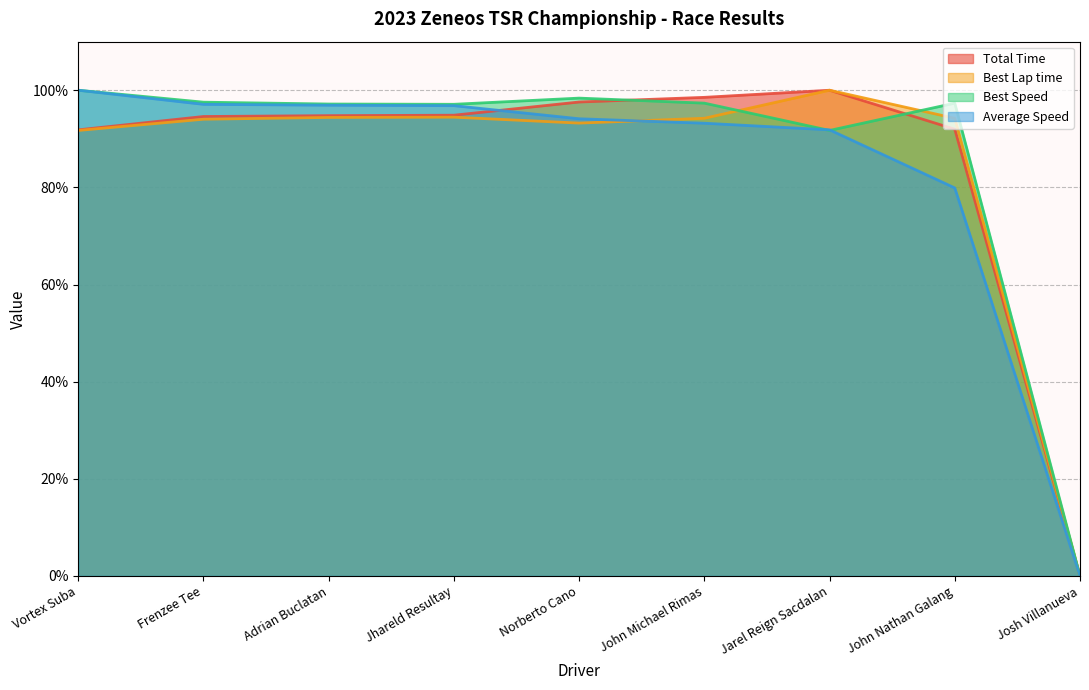

How many intersections are there between Average Speed and Best Lap time?

1